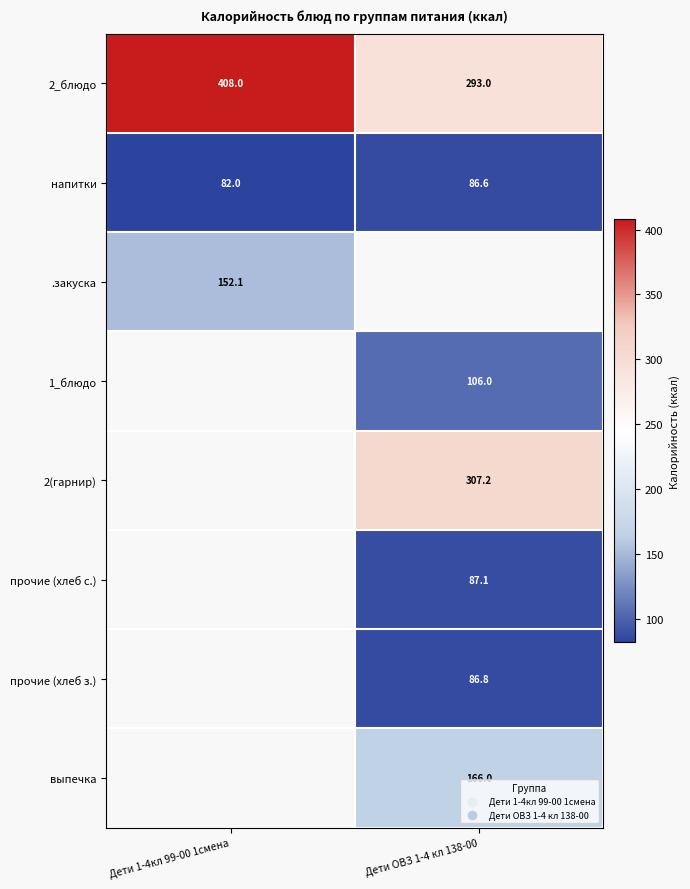

Which has a higher value, Дети 1-4кл 99-00 1смена or Дети ОВЗ 1-4 кл 138-00?

Дети 1-4кл 99-00 1смена